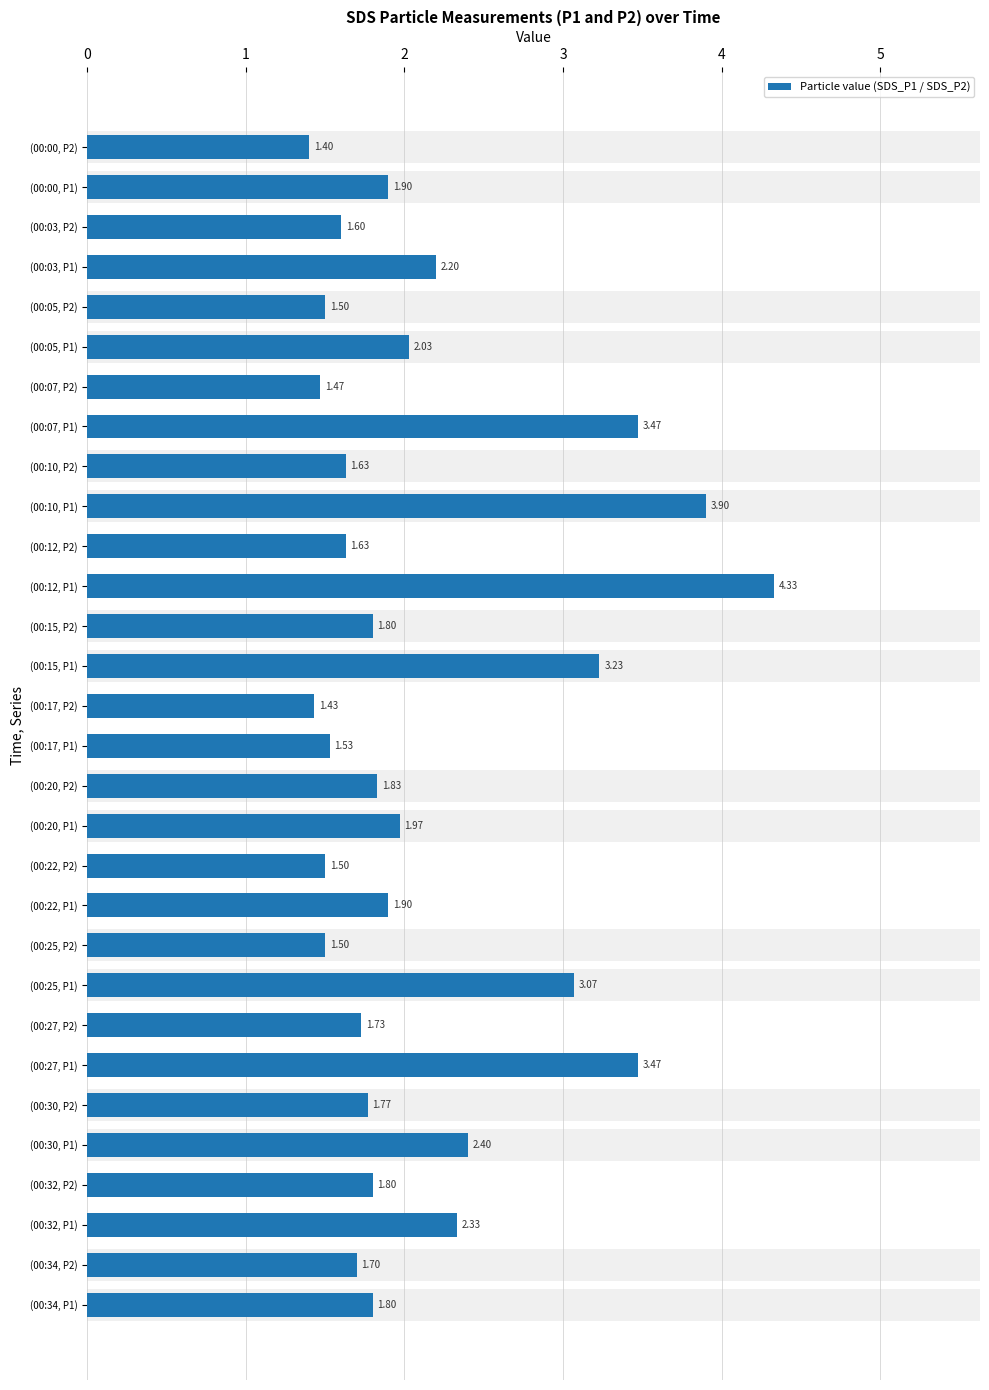

Are the bars grouped side by side (vs. stacked)?

No